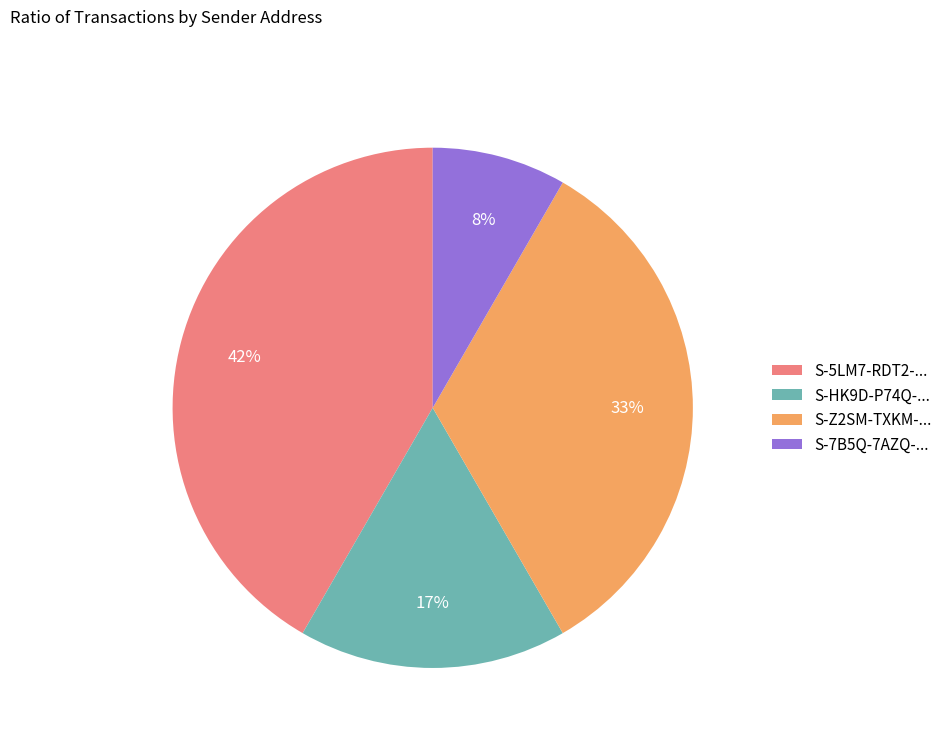

Is there any slice that represents more than half of the pie?

No